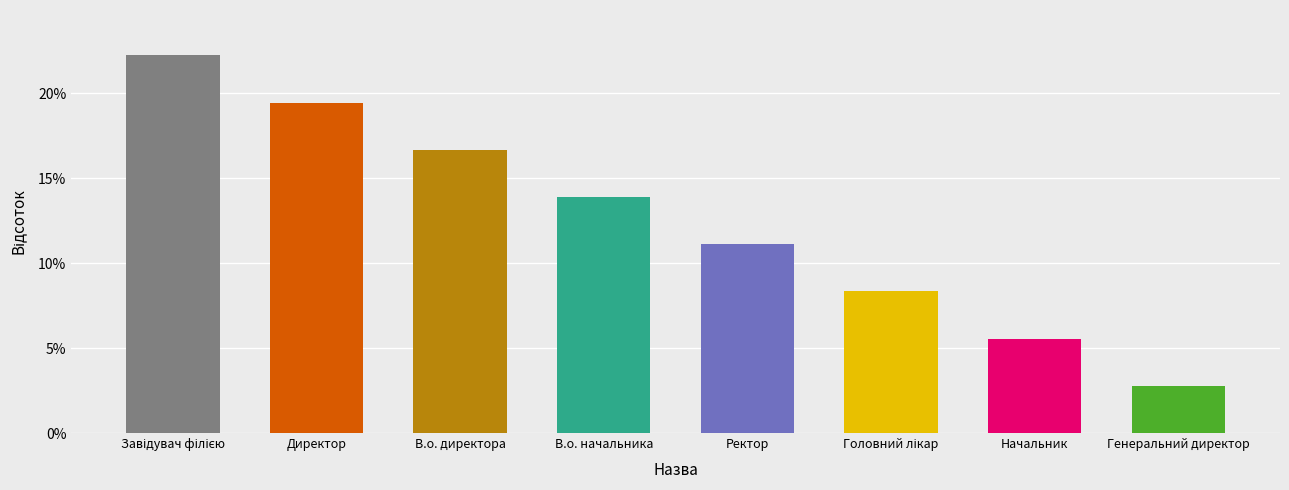

Is it true that the value at Директор is 4.1?

False